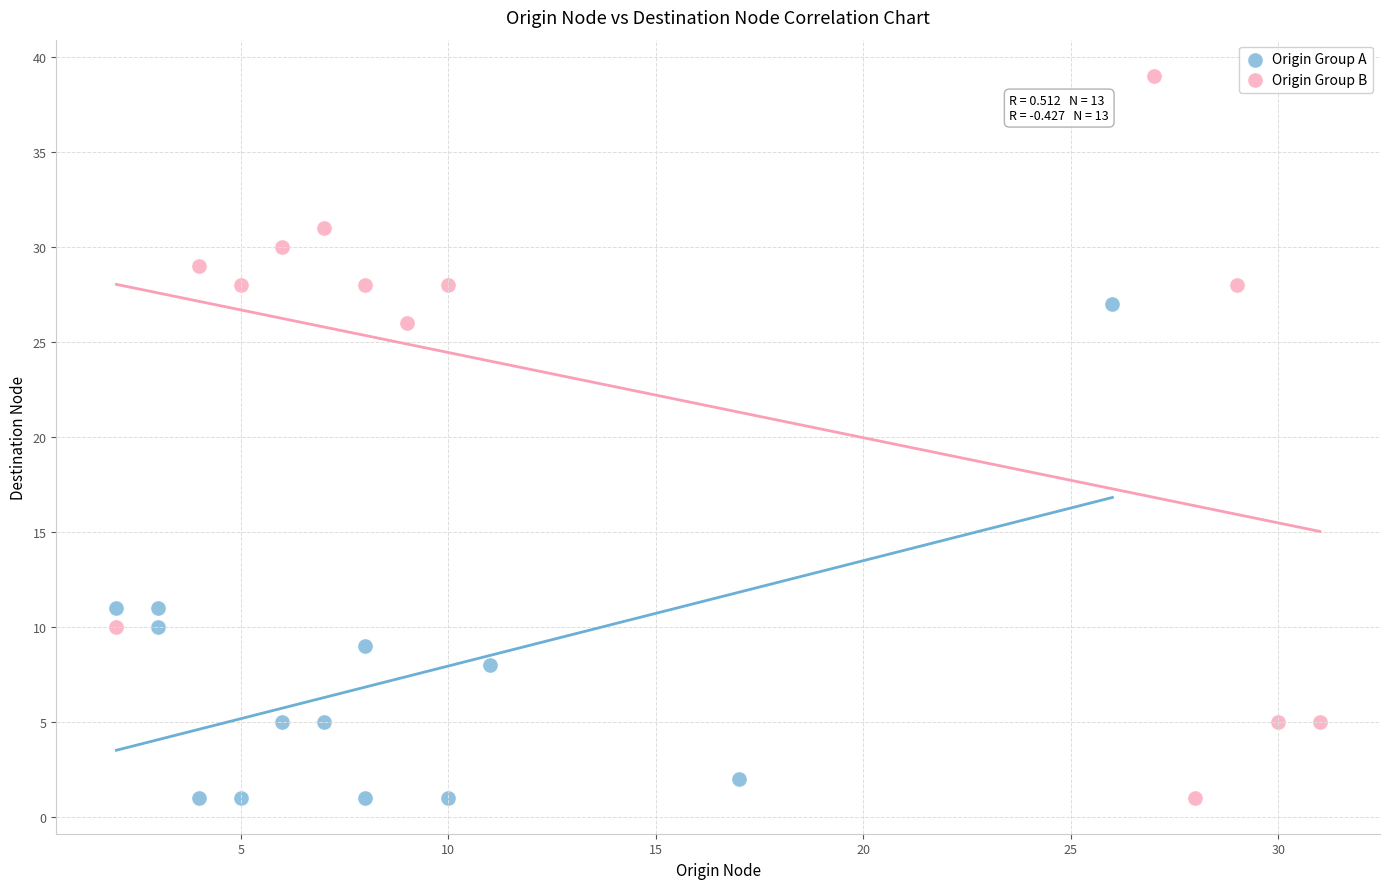

Which series has the widest spread of Y values?

Origin Group B